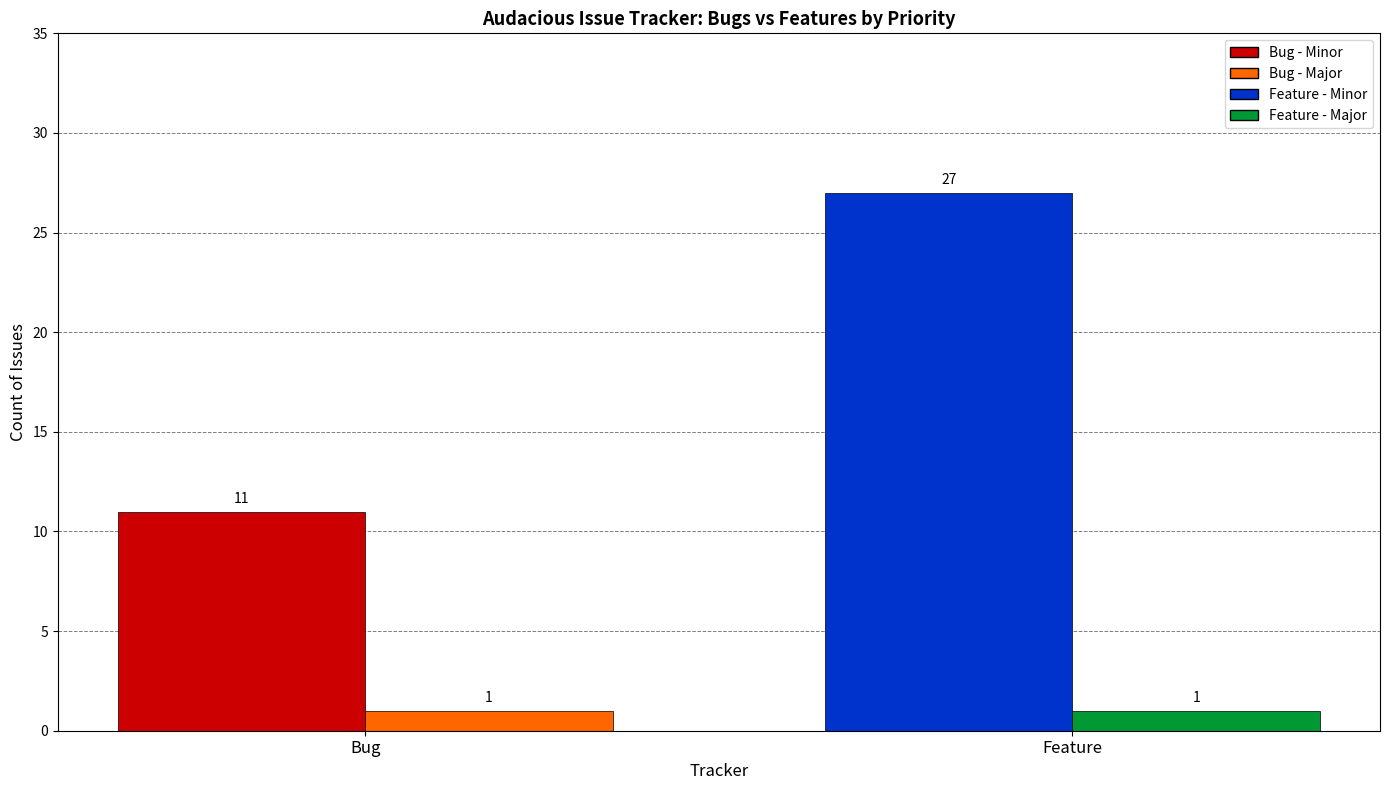

What is the difference between the highest and lowest values at Feature?

26